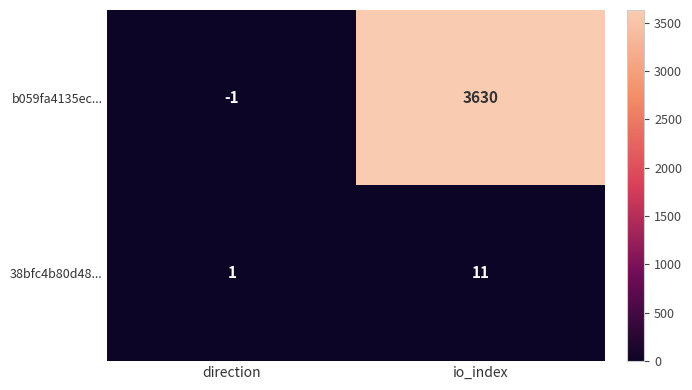

Which series has the largest range (max minus min)?

b059fa4135ec...